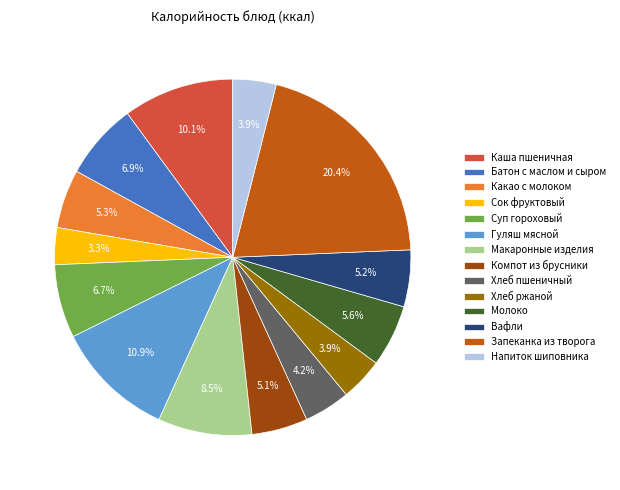

Which slice is the largest?

Запеканка из творога